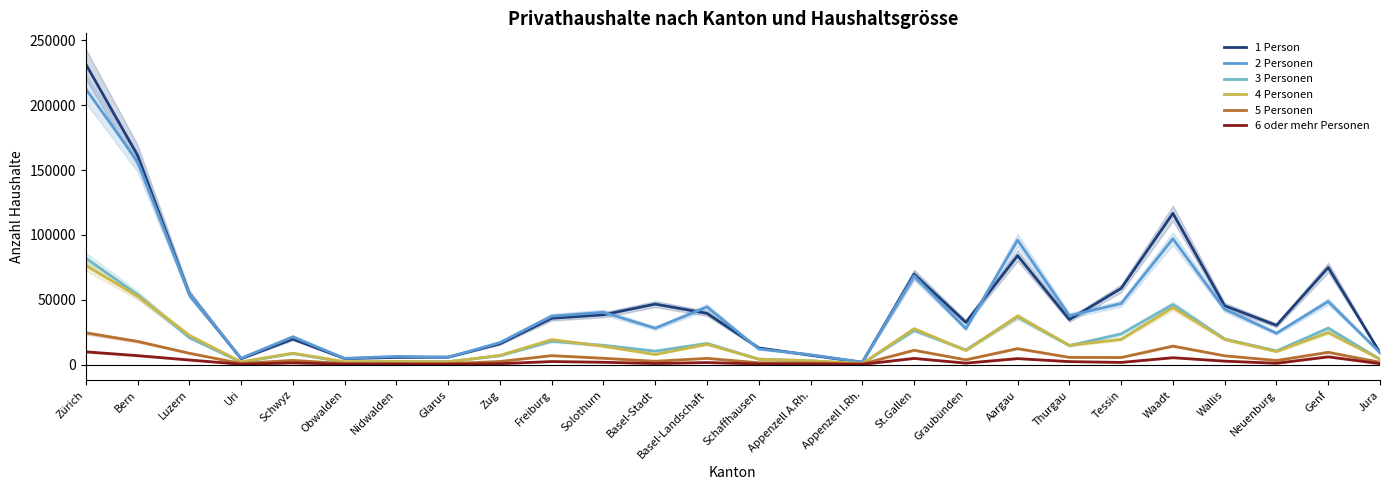

True or false: 3 Personen and 5 Personen intersect in this chart.

False